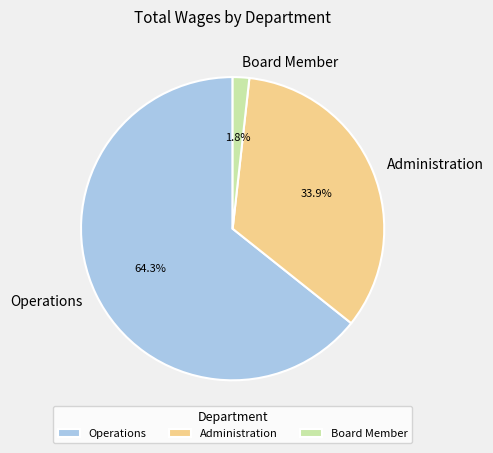

Do Board Member and Operations together represent more than half of the pie?

Yes